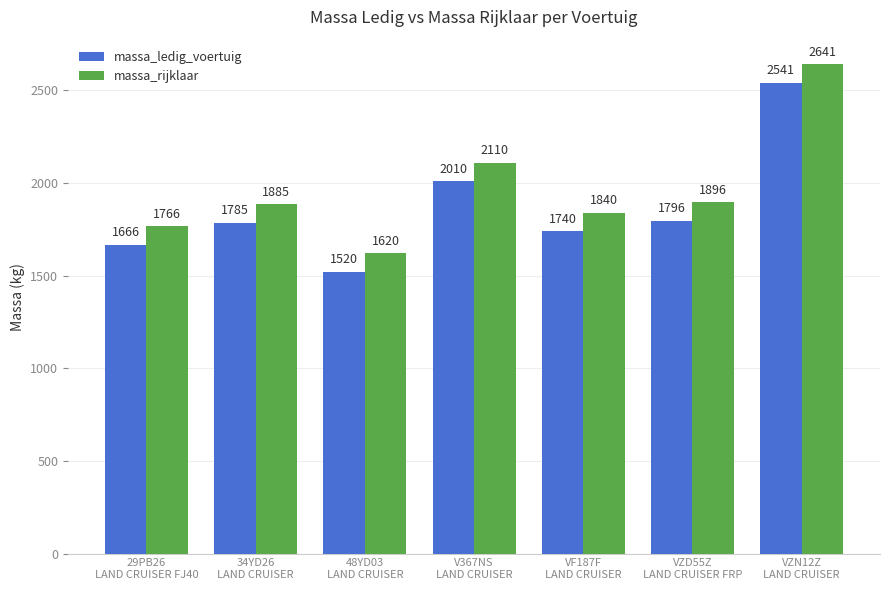

Rank the categories by massa_ledig_voertuig value from highest to lowest.

VZN12Z
LAND CRUISER, V367NS
LAND CRUISER, VZD55Z
LAND CRUISER FRP, 34YD26
LAND CRUISER, VF187F
LAND CRUISER, 29PB26
LAND CRUISER FJ40, 48YD03
LAND CRUISER